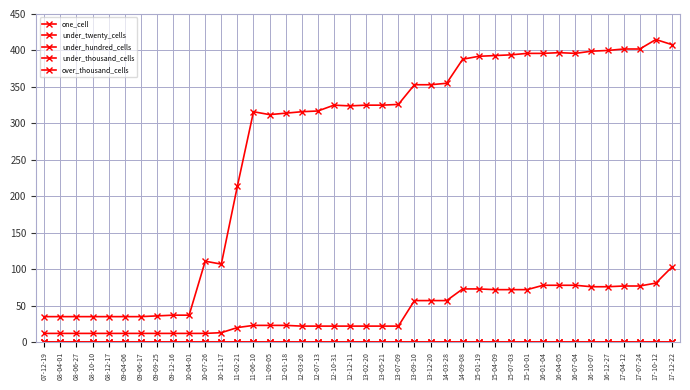

At which label is under_hundred_cells closest to 0?

07-12-19